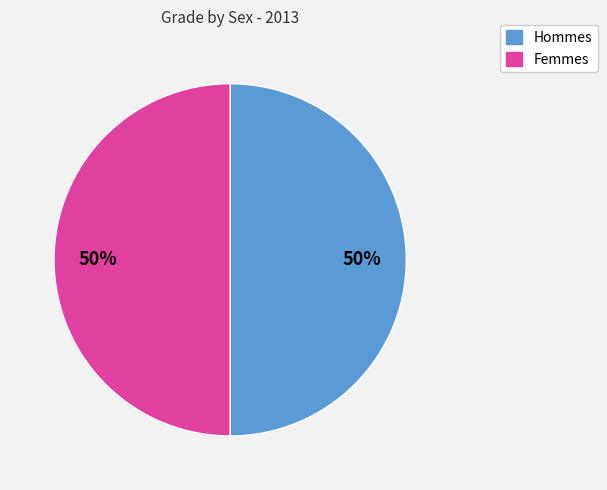

To the nearest percent, what is the average slice percentage?

50%